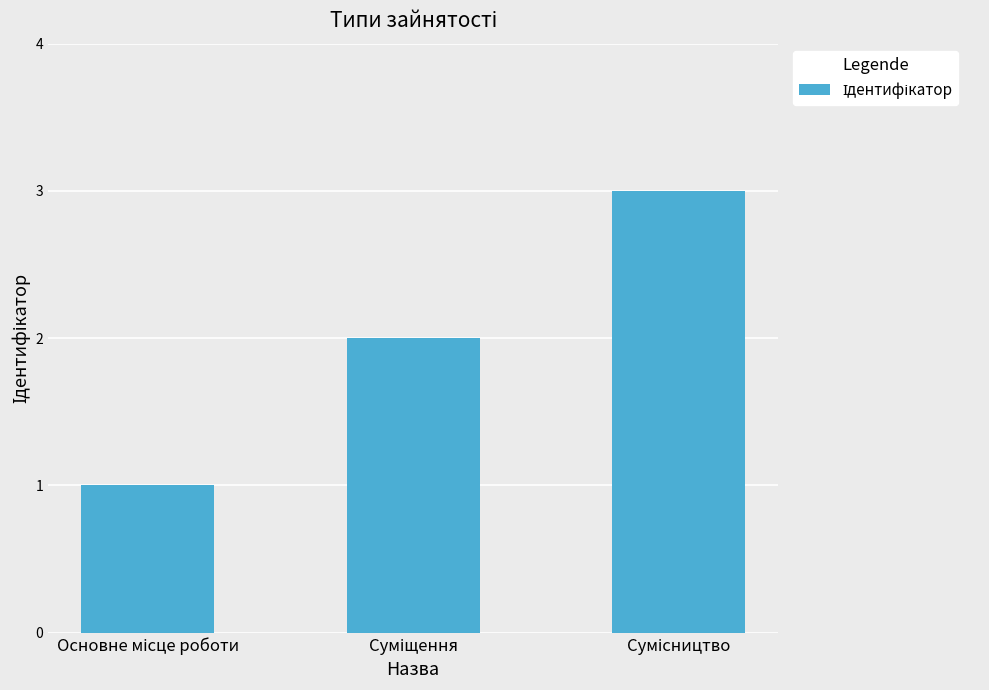

What is the maximum value shown in the chart?

3